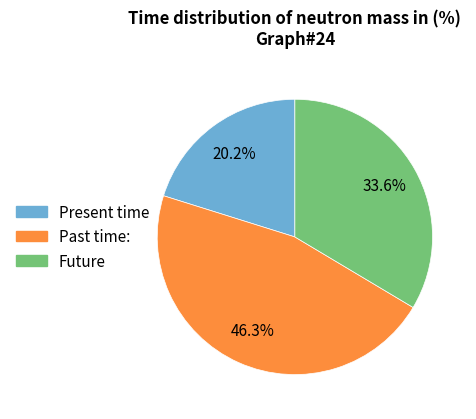

Does Future account for over 50% of the chart?

No